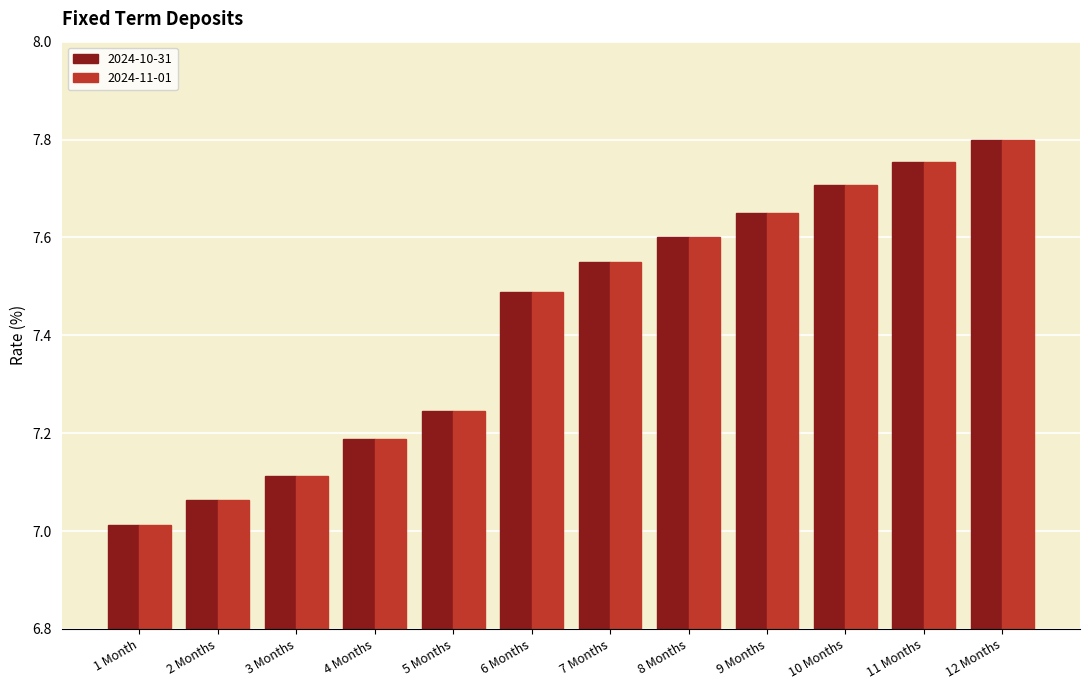

What is the label of the 9th bar from the right?

4 Months